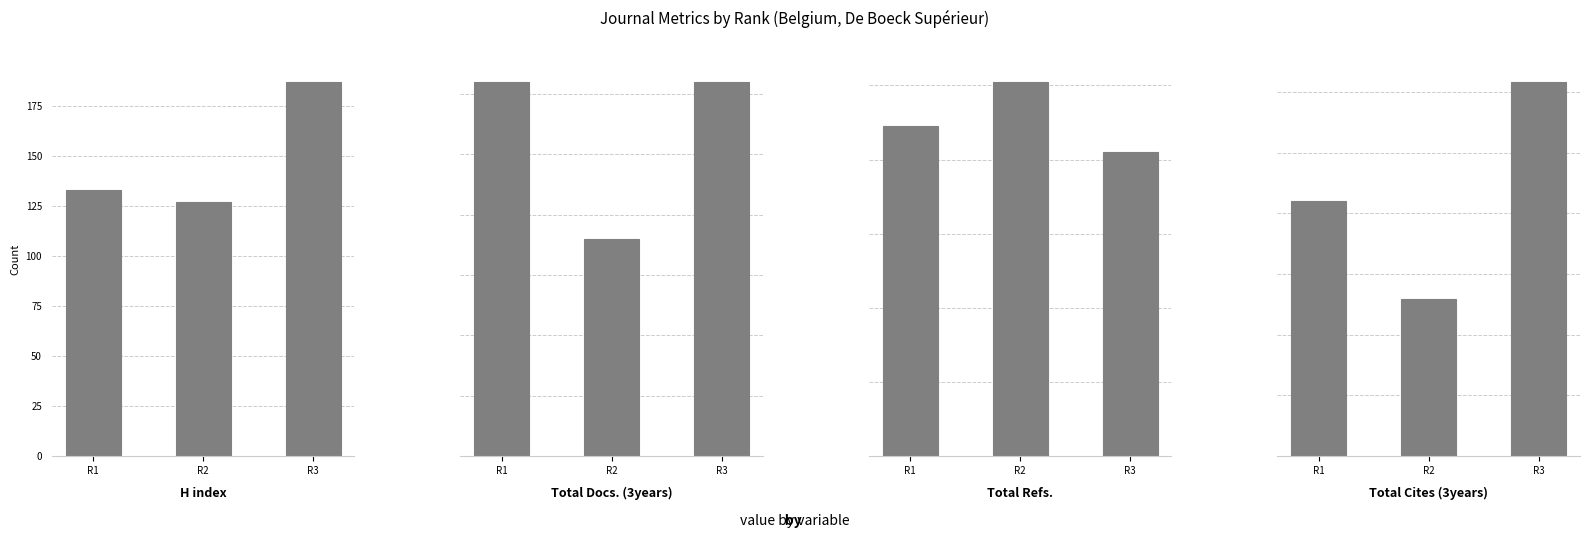

At which category is the sum across all series the highest?

R3